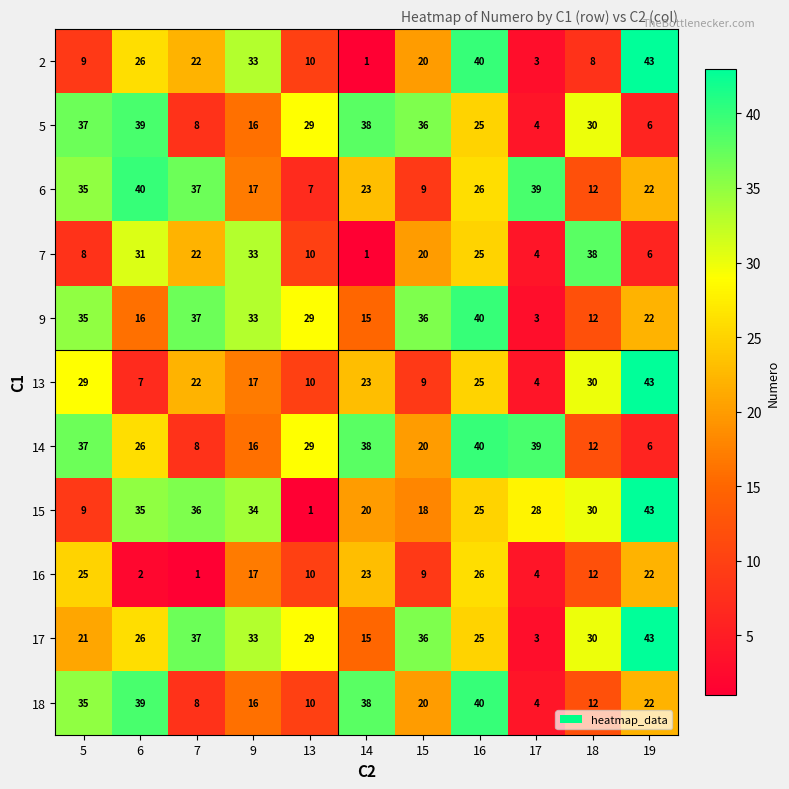

Is it true that 16 equals 26 at 16?

True